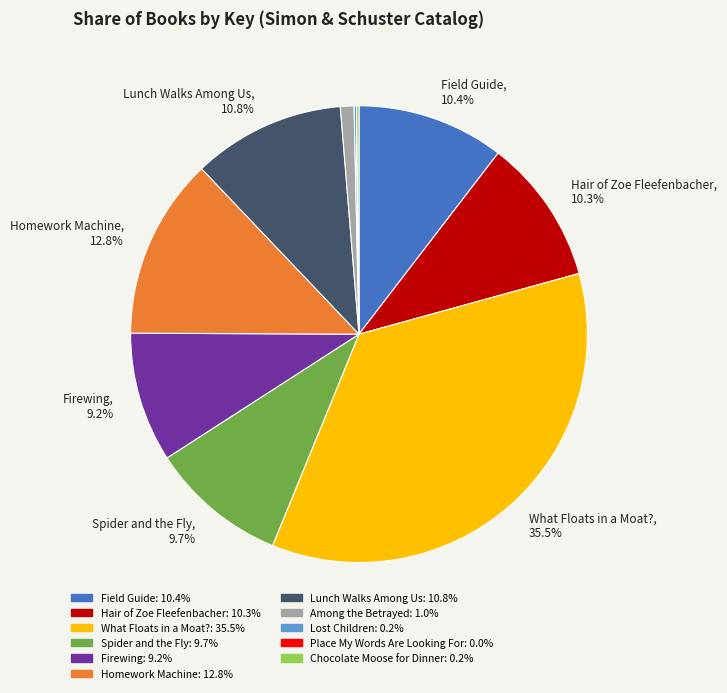

Is there any slice that represents more than half of the pie?

No